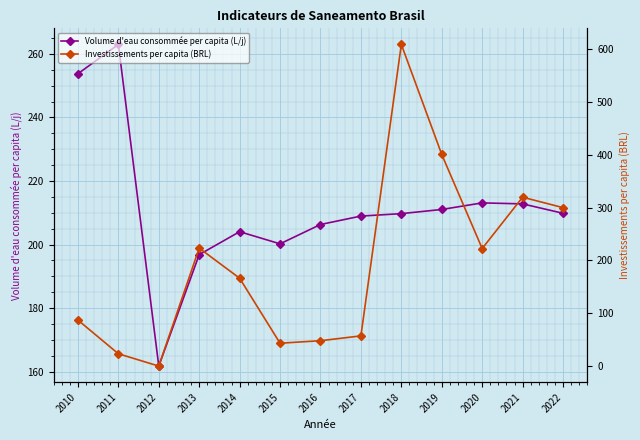

At which label is Volume d'eau consommée per capita (L/j) closest to 212?

2021